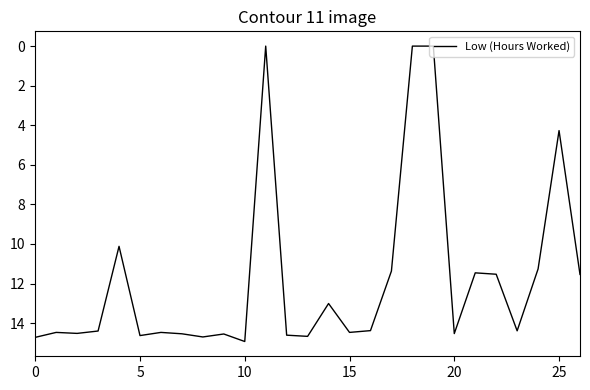

What is the maximum value shown in the chart?

14.9